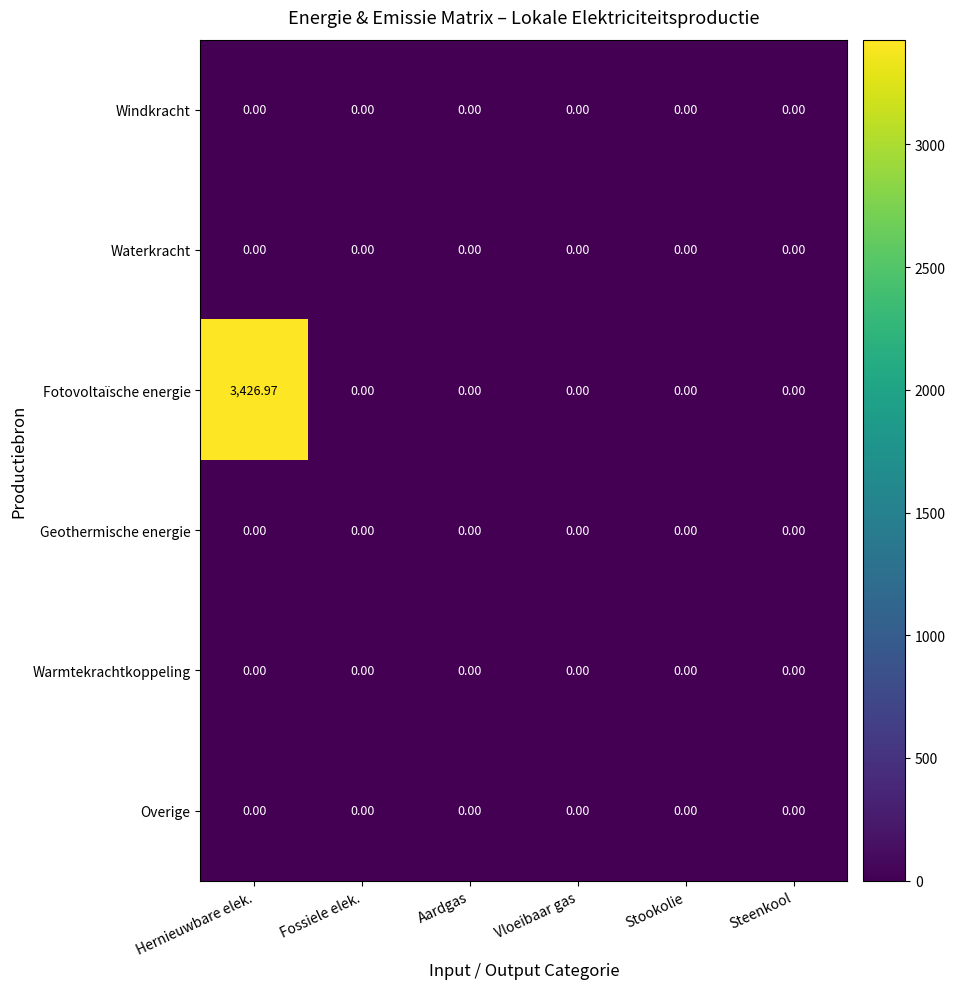

Which series has the largest range (max minus min)?

Fotovoltaïsche energie